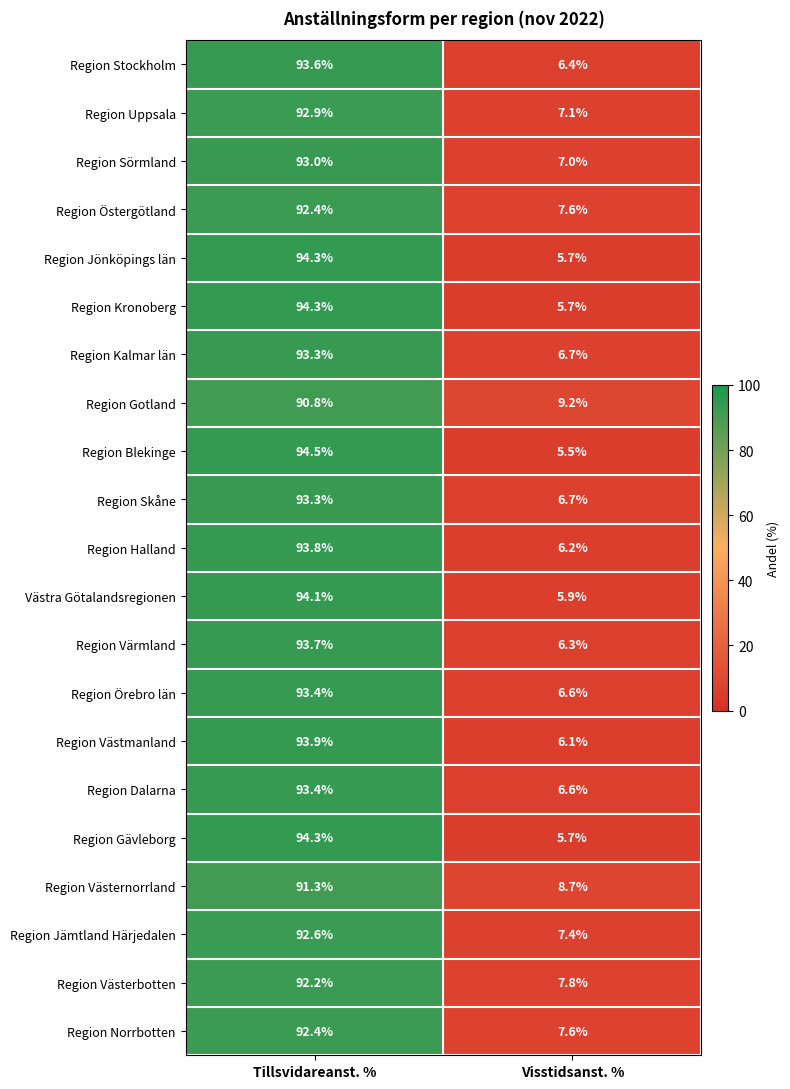

Which category has the lowest value across all series?

Visstidsanst. %